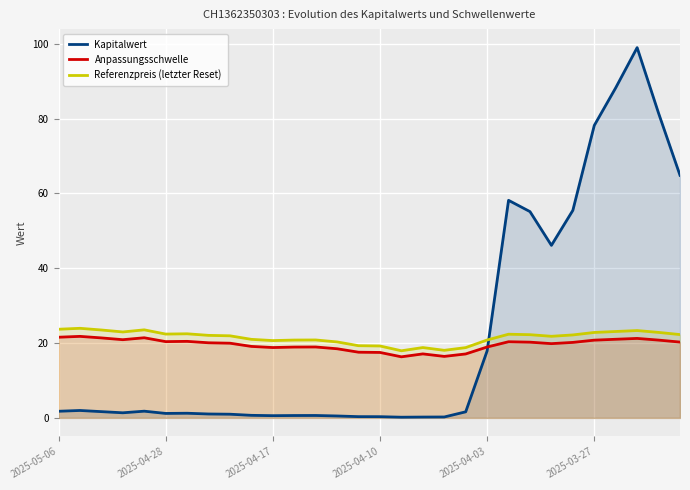

True or false: Anpassungsschwelle and Kapitalwert intersect in this chart.

True